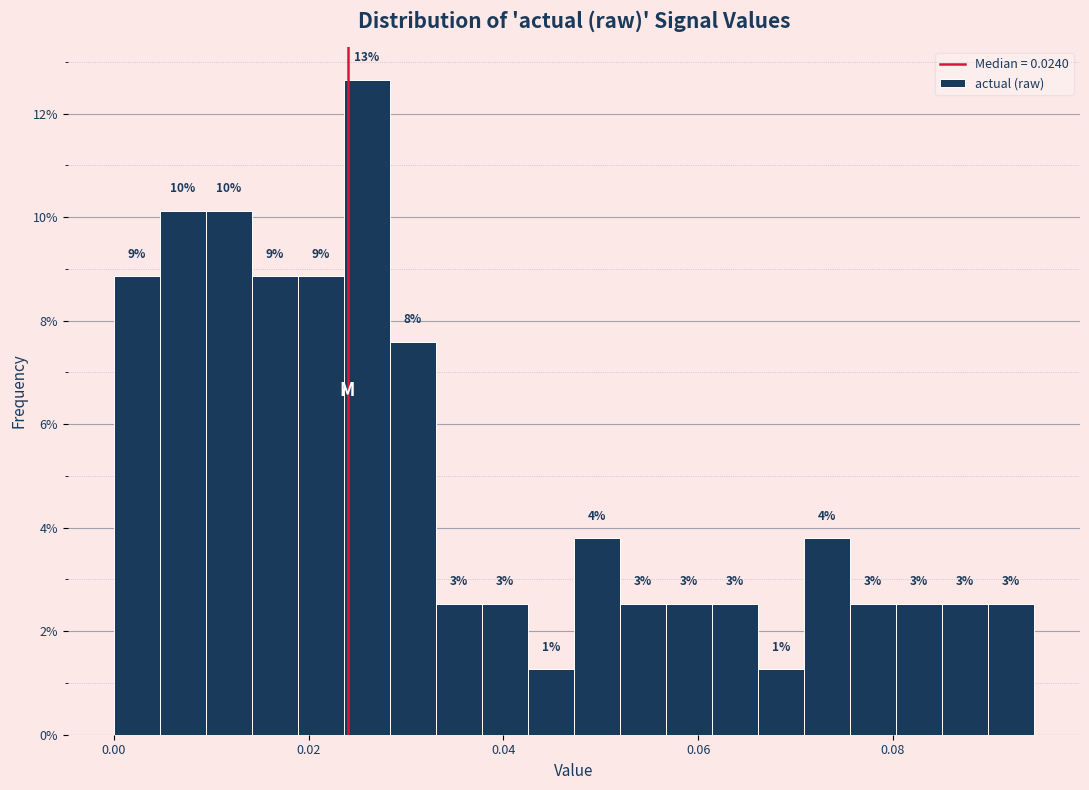

Around what value on the x-axis is the tallest bar? Give the approximate position of its centre, as read against the axis.

0.026